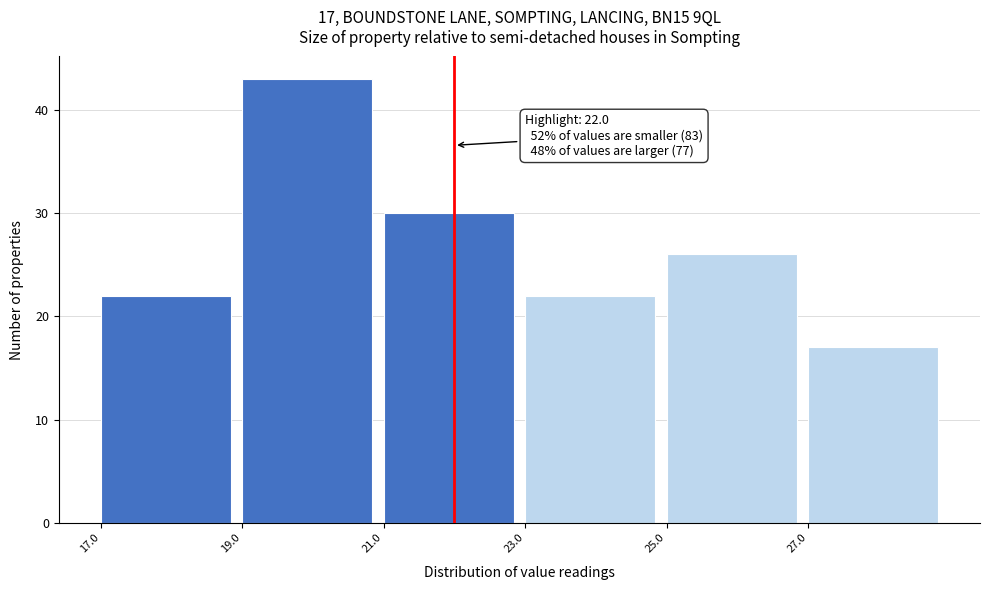

Over which range of the x-axis is the bar tallest?

19 to 21